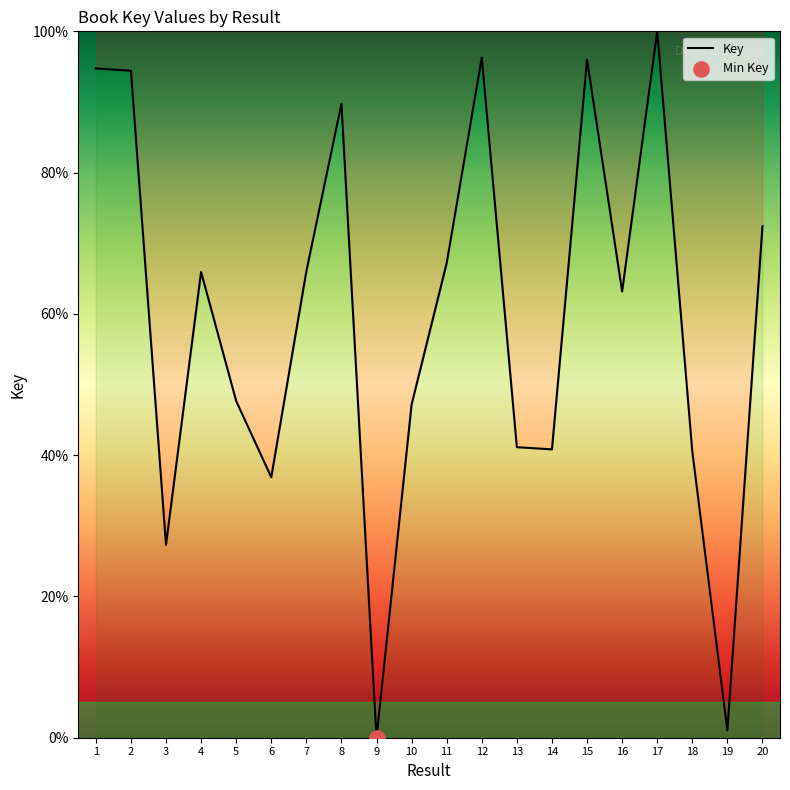

What is the change in value from 8 to 12?

+6.5